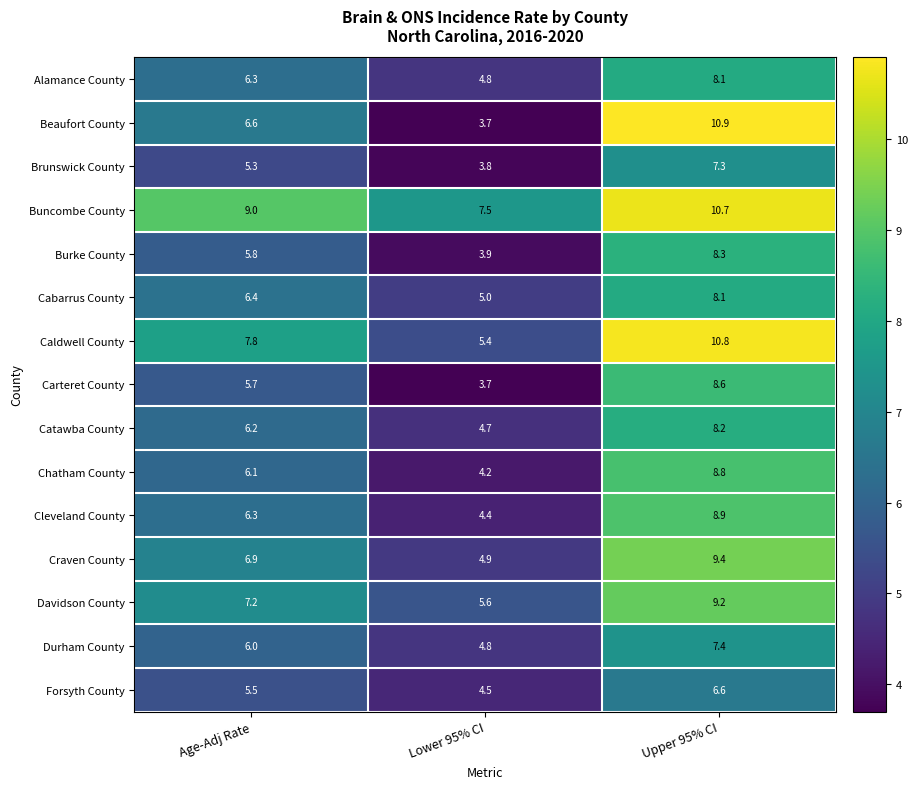

At which label does Cleveland County reach its peak?

Upper 95% CI